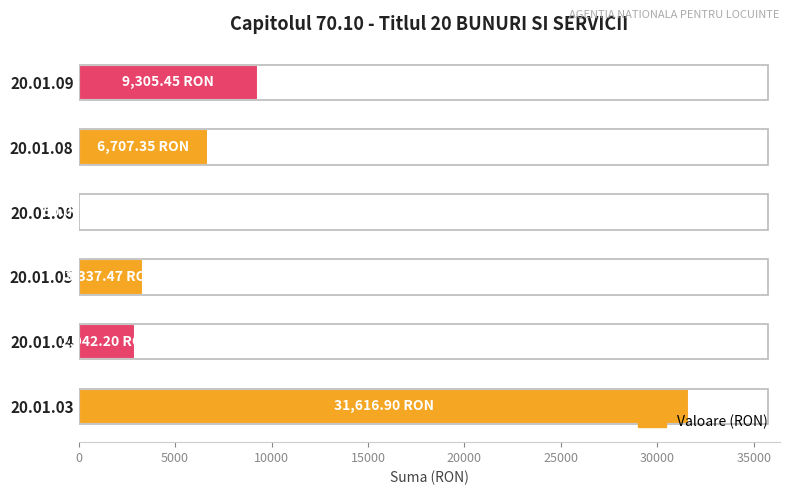

What is the sum of all values?

53959.4